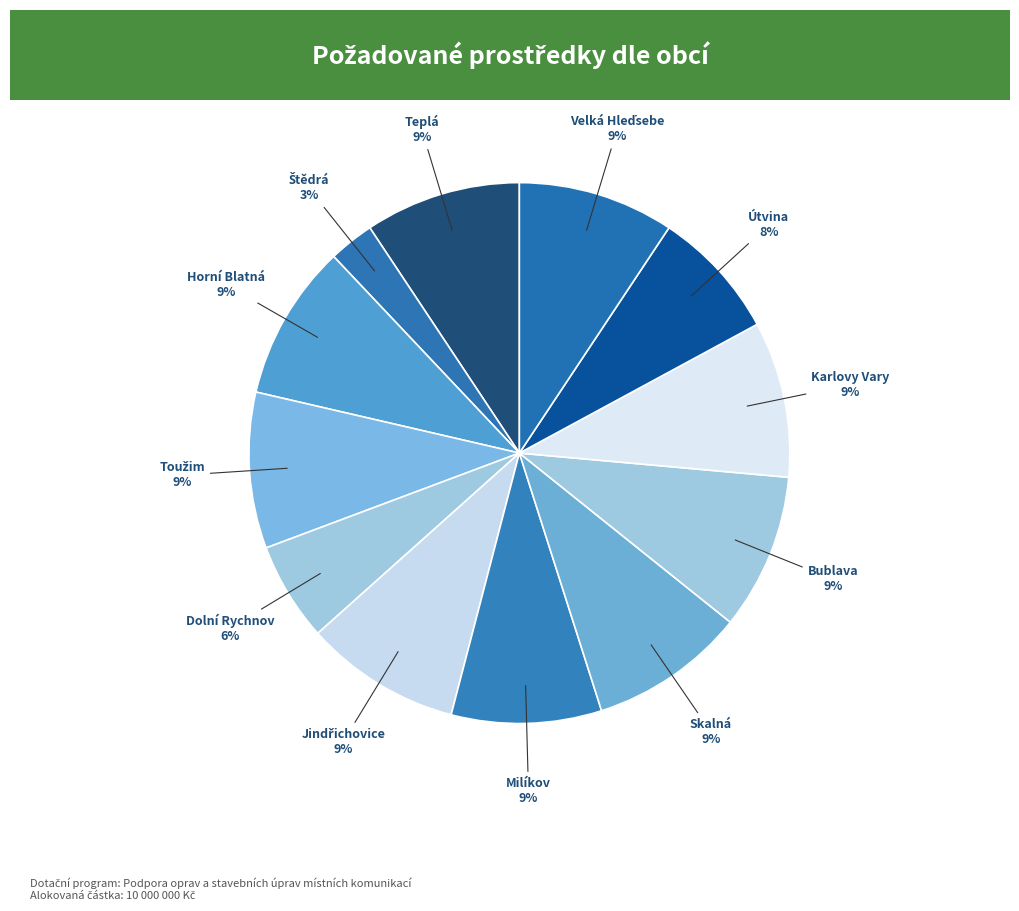

How many segments does this pie chart have?

12